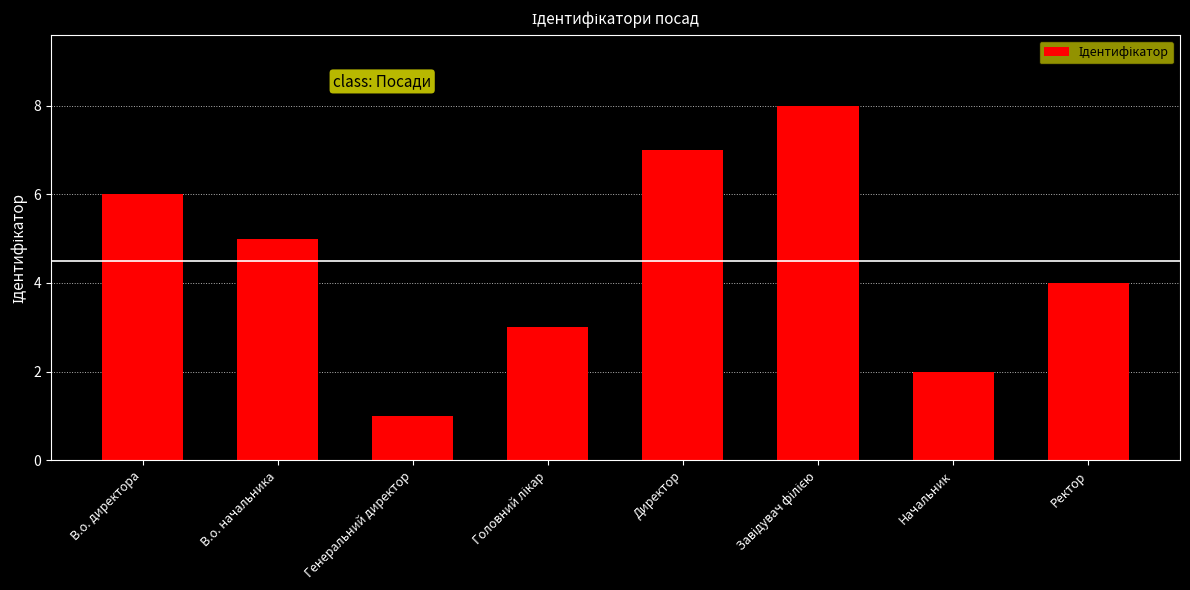

Are the bars grouped side by side (vs. stacked)?

No